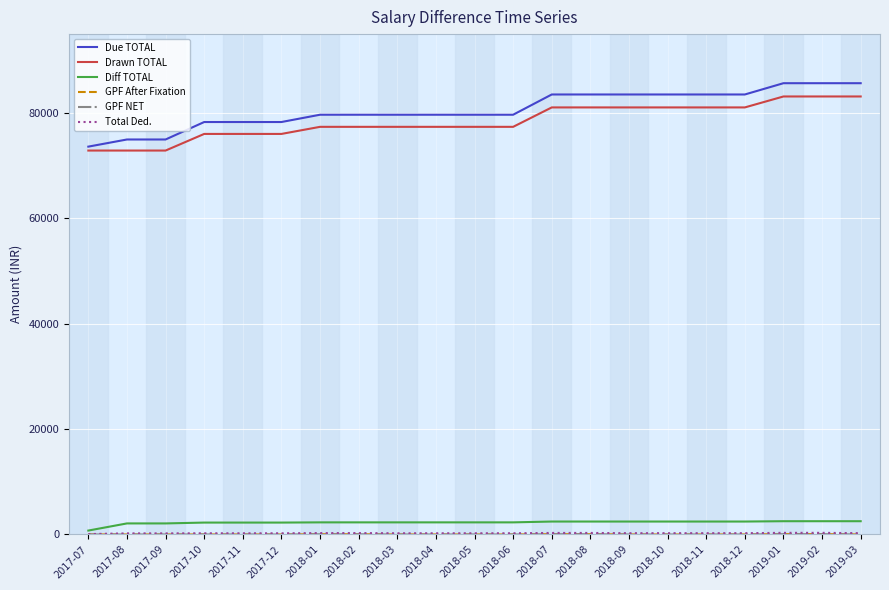

The value of Due TOTAL at 2018-06 is 24178. True or false?

False